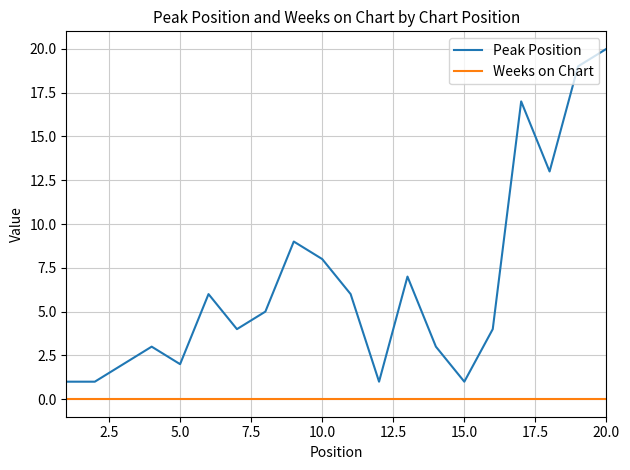

What is the average value of the Peak Position series?

7